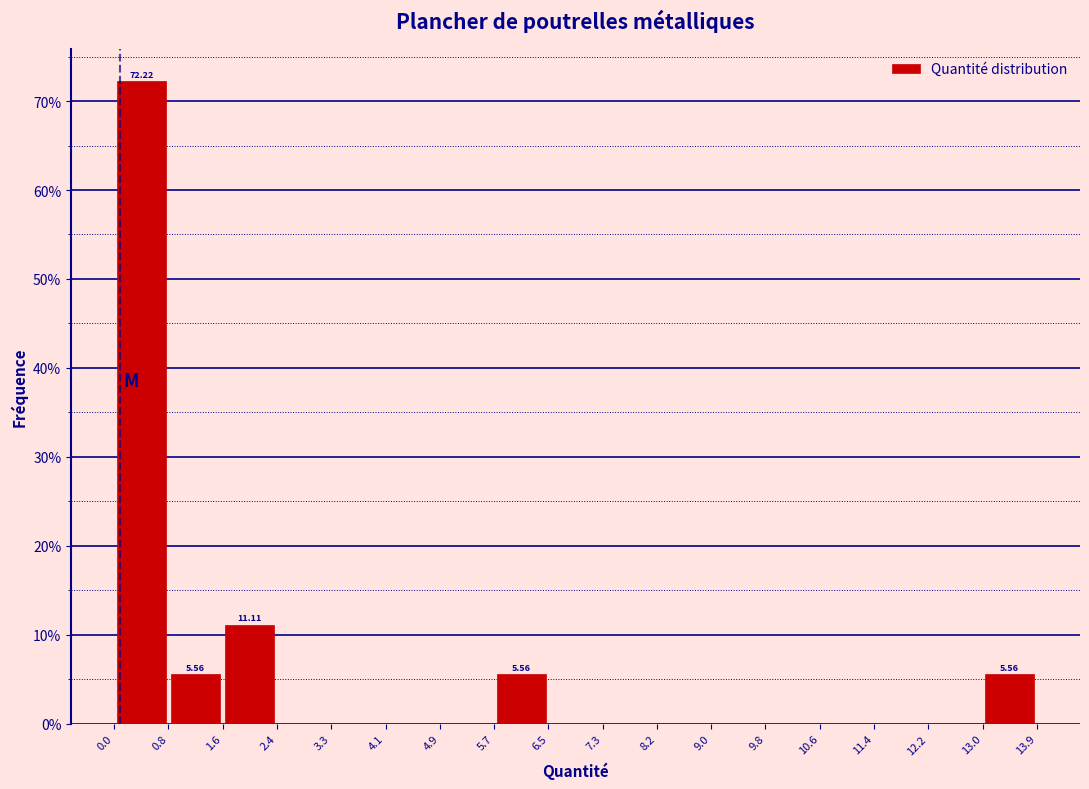

Over which range of the x-axis is the bar tallest?

0.0 to 0.8